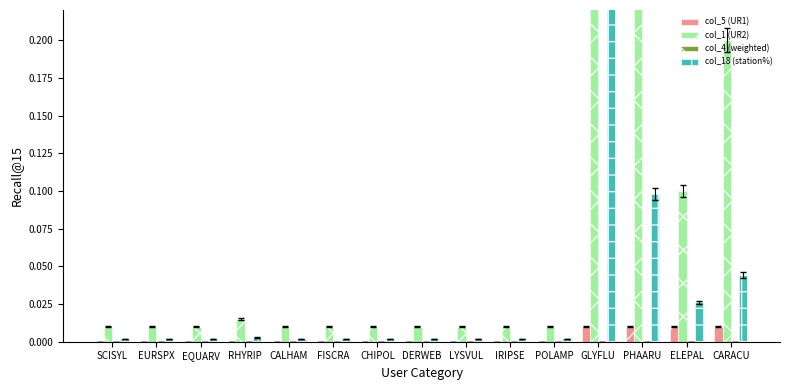

Which series has the widest spread of values?

col_1 (UR2)